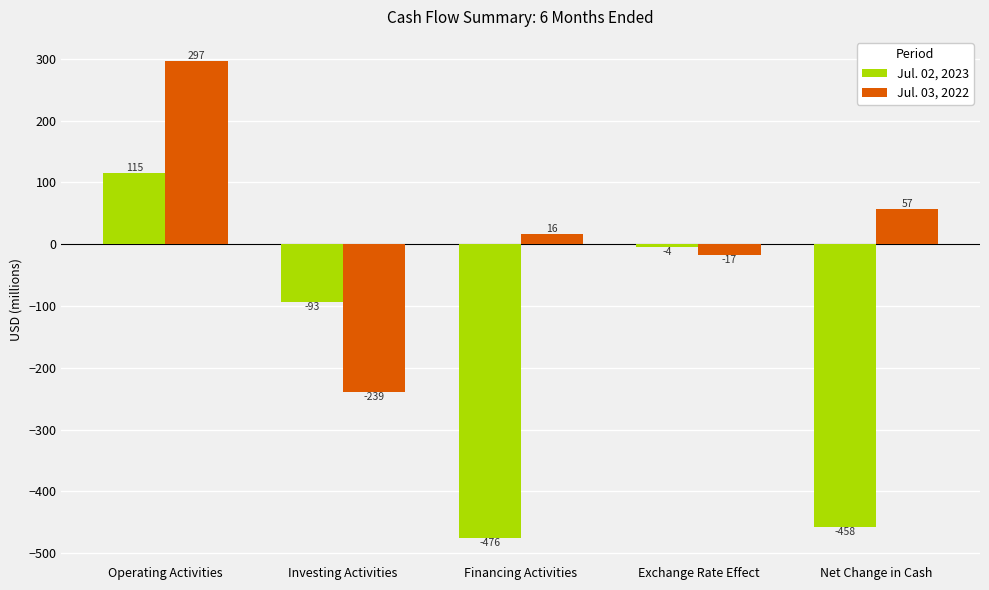

Which series has the widest spread of values?

Jul. 02, 2023